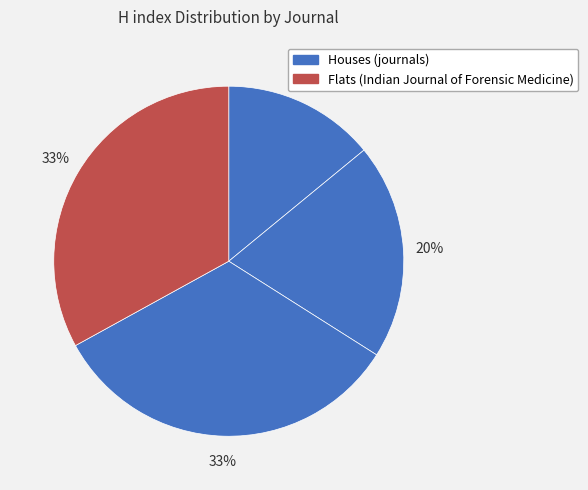

How many slices are in this pie chart?

4